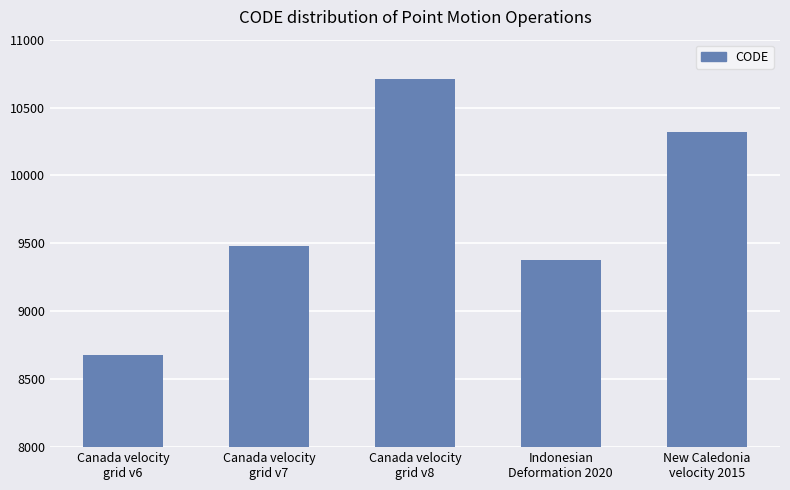

What is the label of the 1st bar from the left?

Canada velocity
grid v6